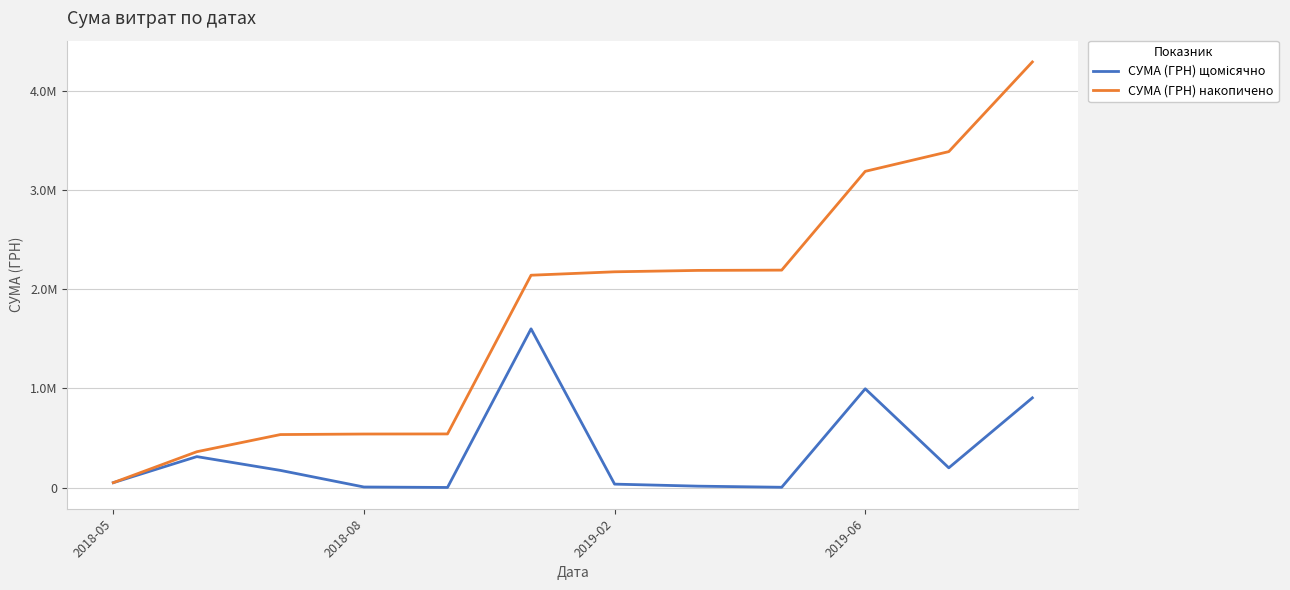

List the series in order of their overall mean, highest first.

СУМА (ГРН) накопичено, СУМА (ГРН) щомісячно